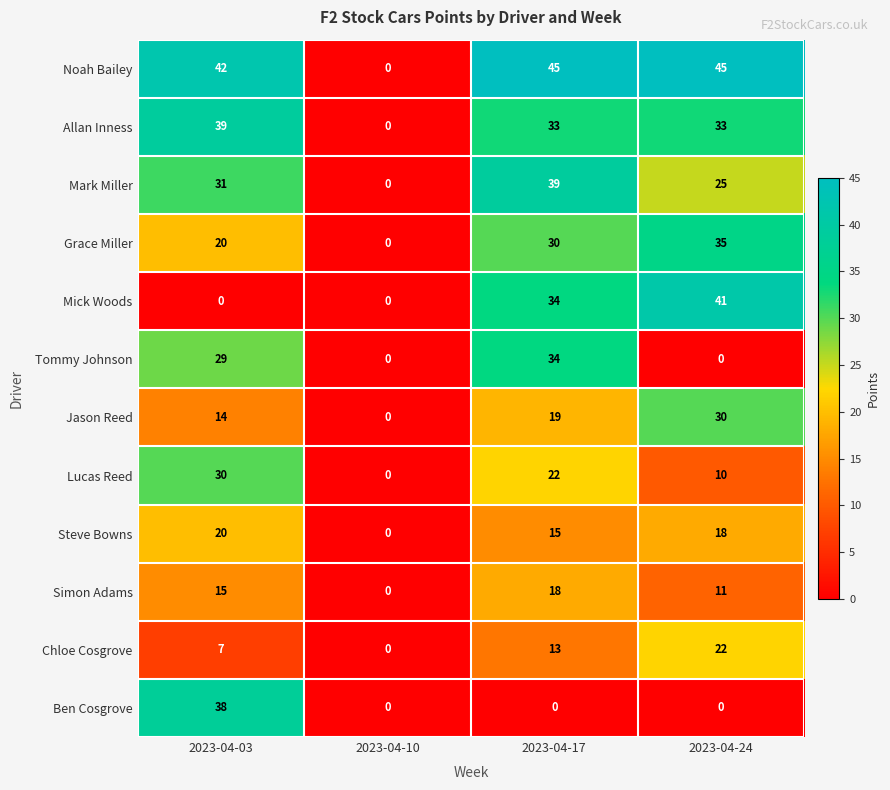

The value of Jason Reed at 2023-04-10 is 16. True or false?

False